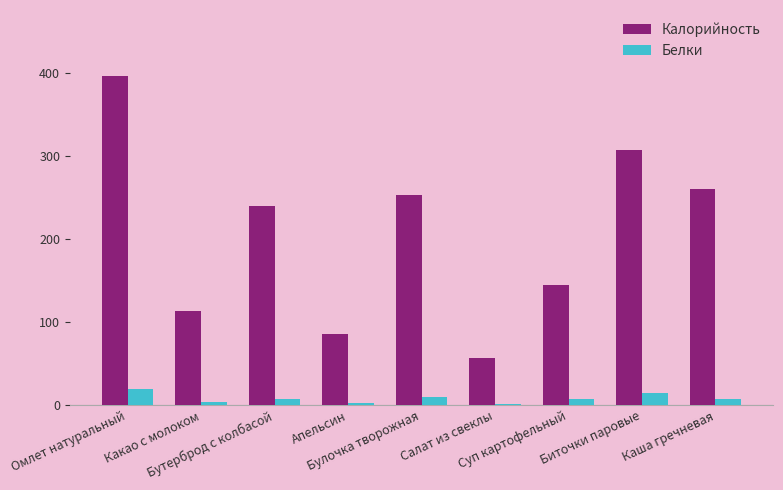

Which series has the largest total across all categories?

Калорийность